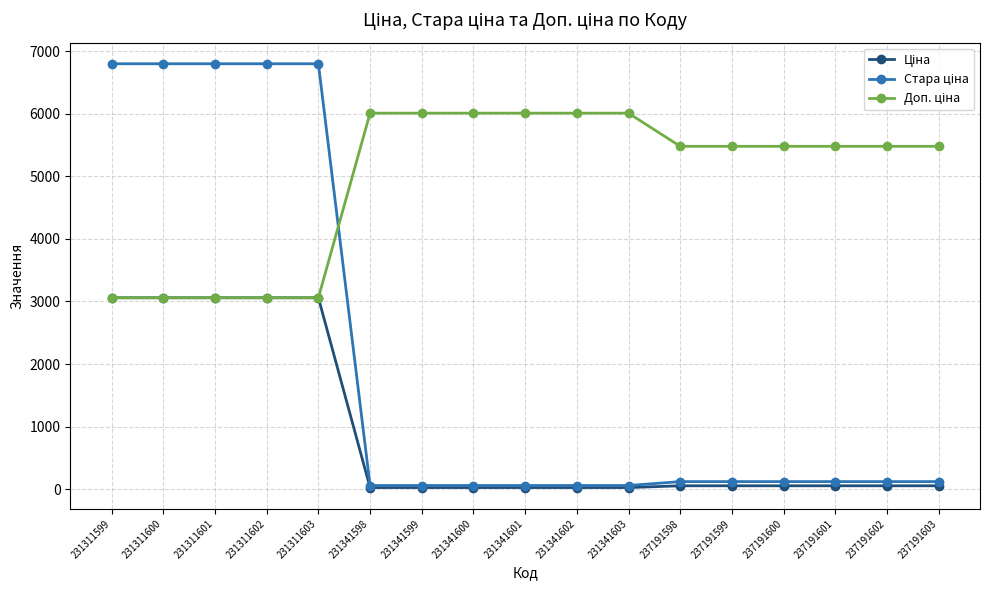

How many lines are shown in the chart?

3